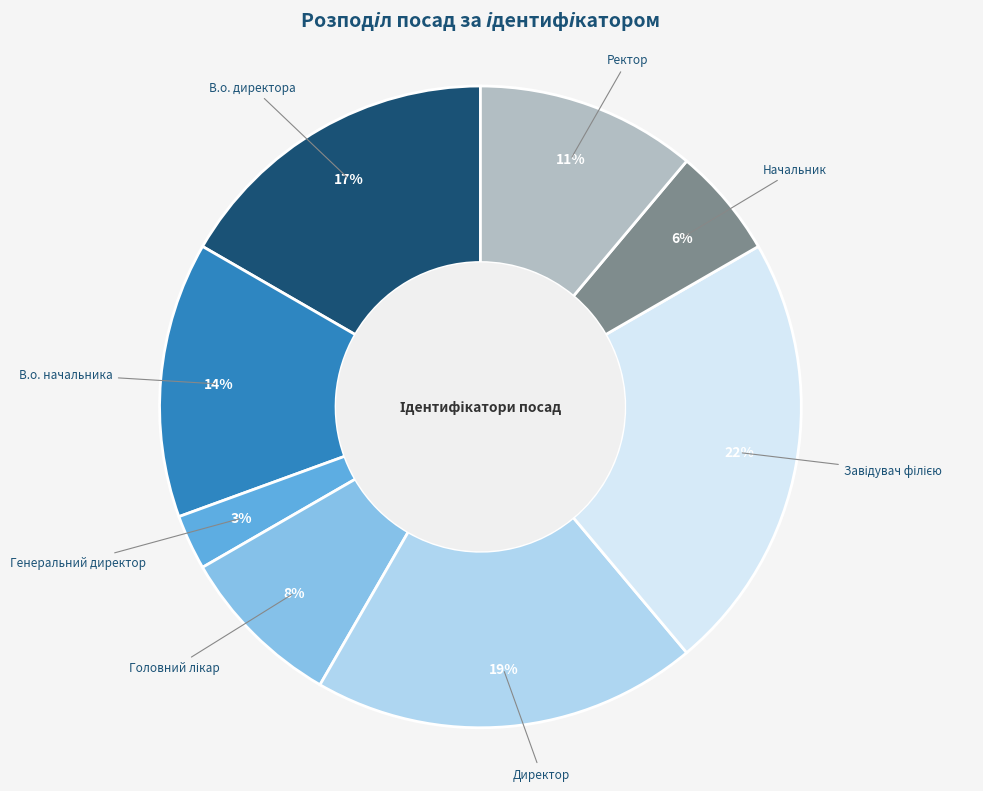

Count the number of slices in the pie.

8